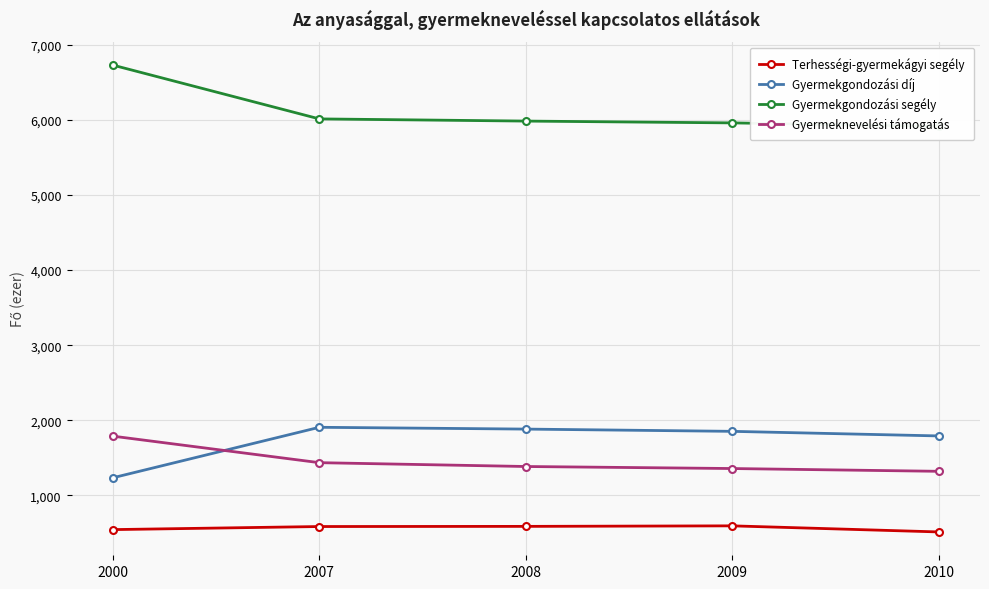

True or false: Gyermekgondozási segély and Terhességi-gyermekágyi segély cross at least once.

False